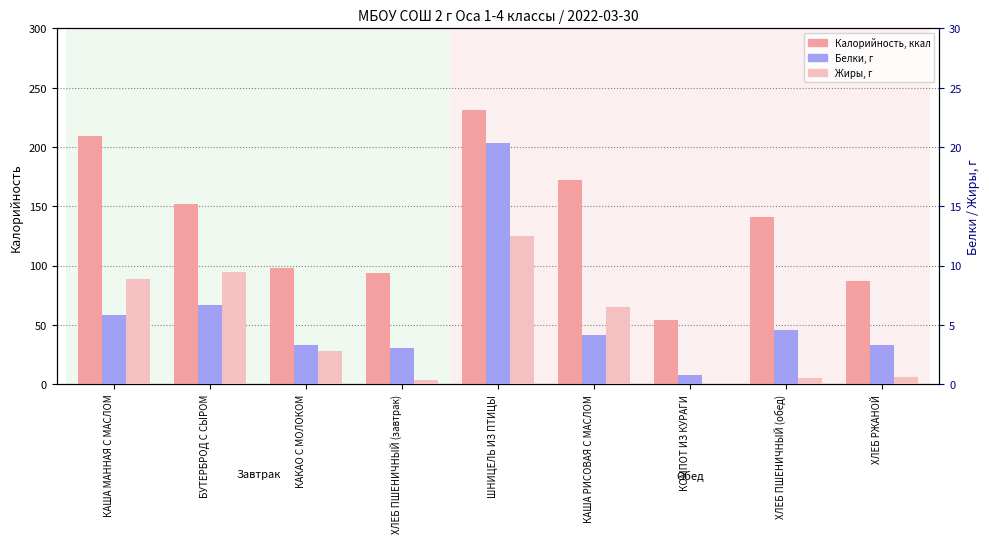

True or false: Калорийность has a value of 25.0 at КОМПОТ ИЗ КУРАГИ.

False